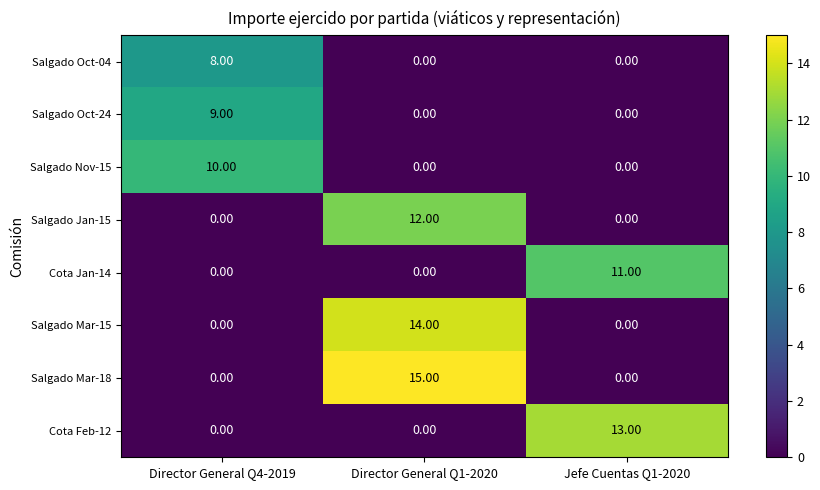

What is the spread (max minus min) of values at Jefe Cuentas Q1-2020?

13